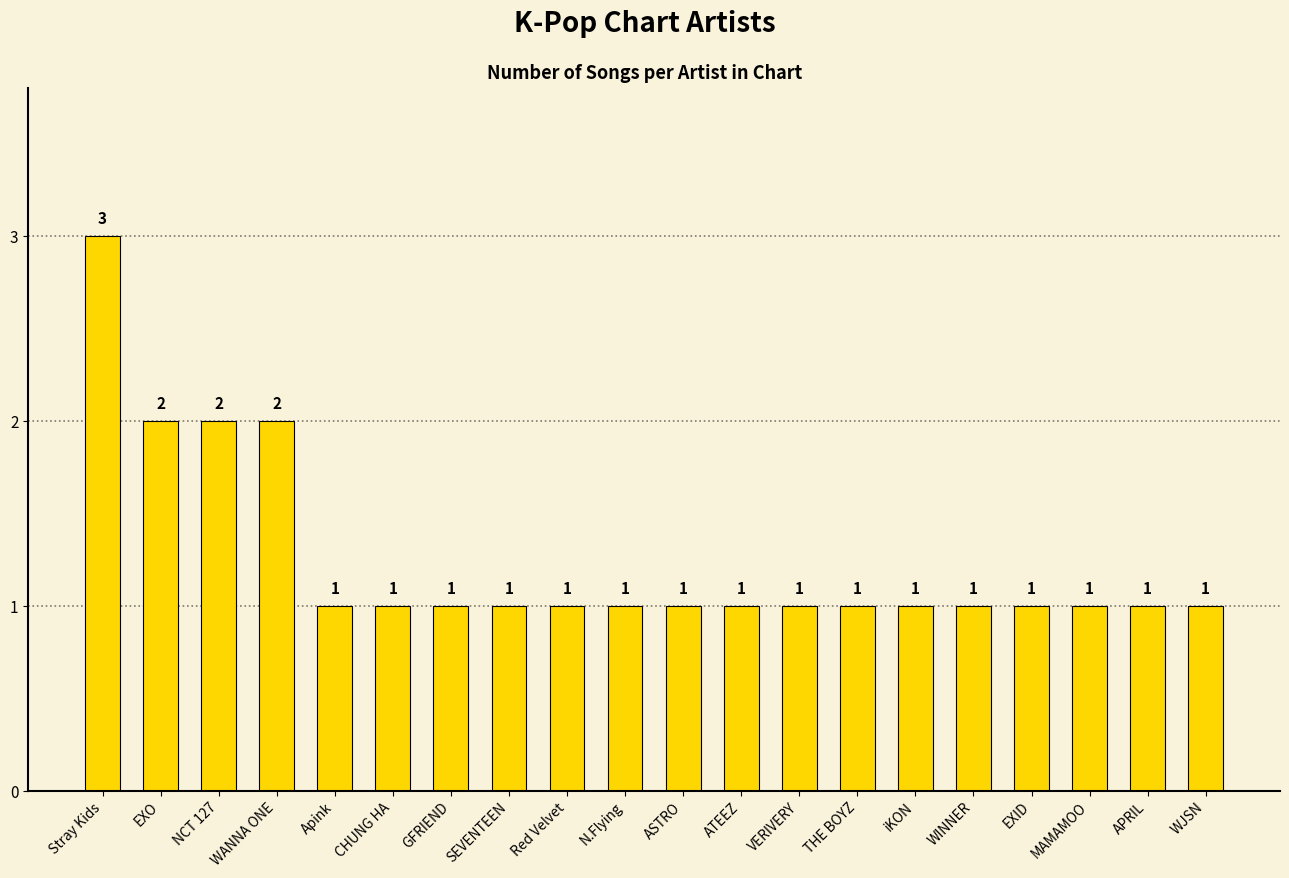

Which has a higher value, EXO or Red Velvet?

EXO